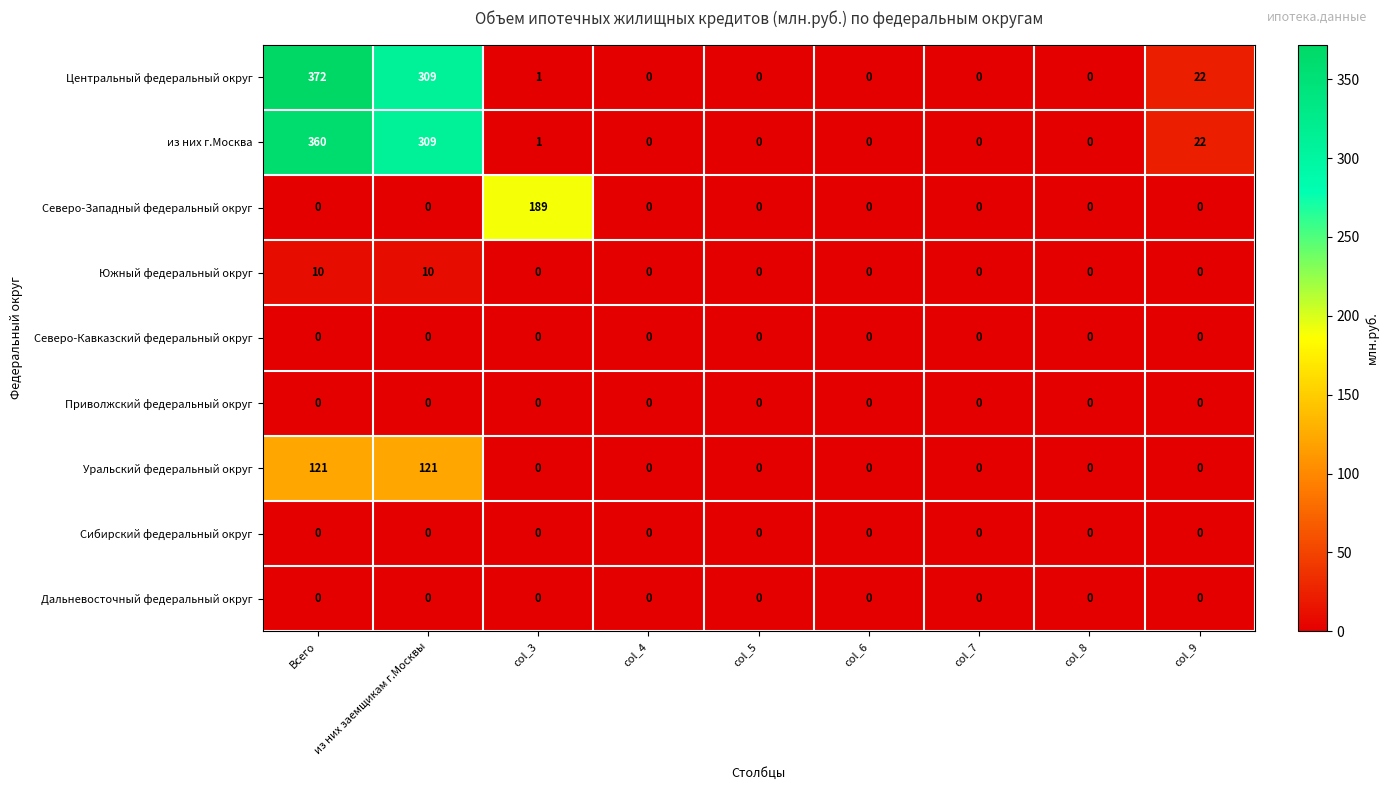

Is it true that Уральский федеральный округ equals -40 at col_8?

False